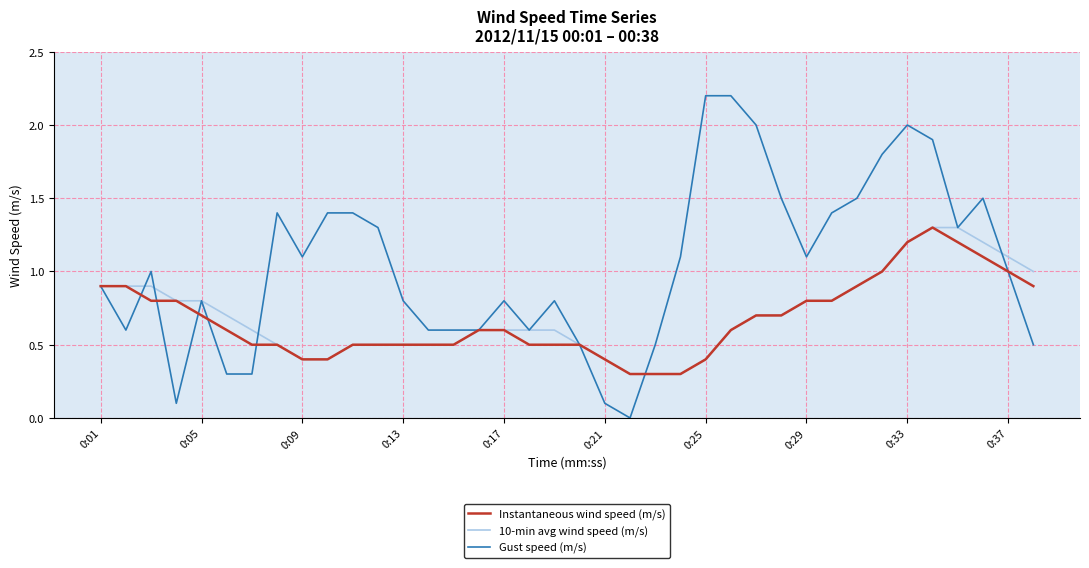

Which series has the widest spread of values?

Gust speed (m/s)